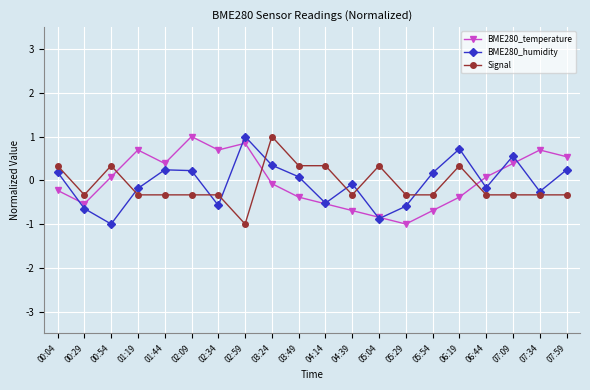

Which series has the largest total across all categories?

BME280_temperature